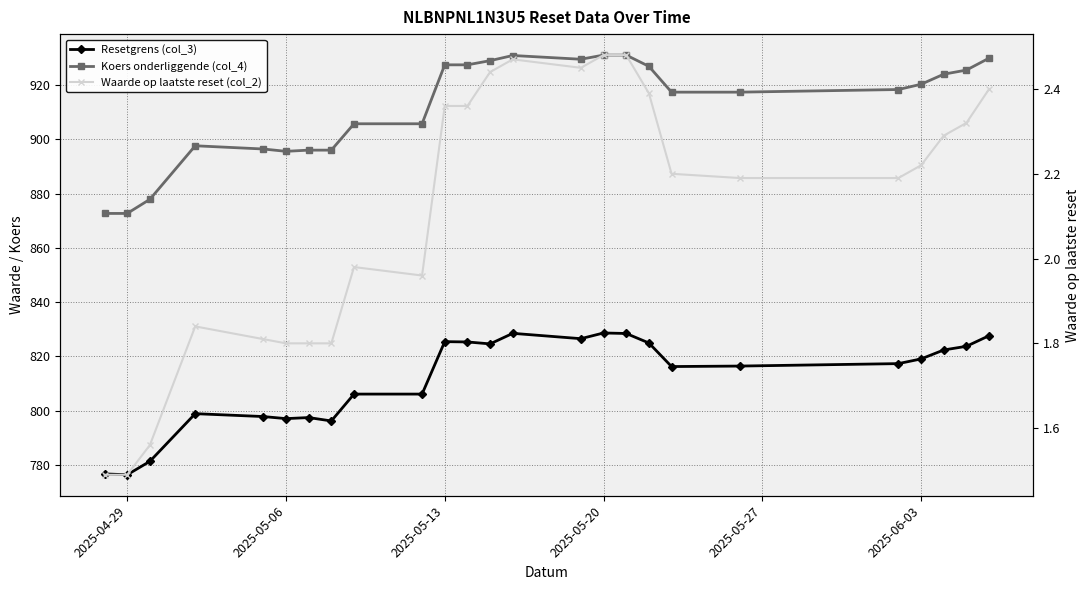

The value of Waarde op laatste reset (col_2) at 2025-05-20 is 0.4. True or false?

False